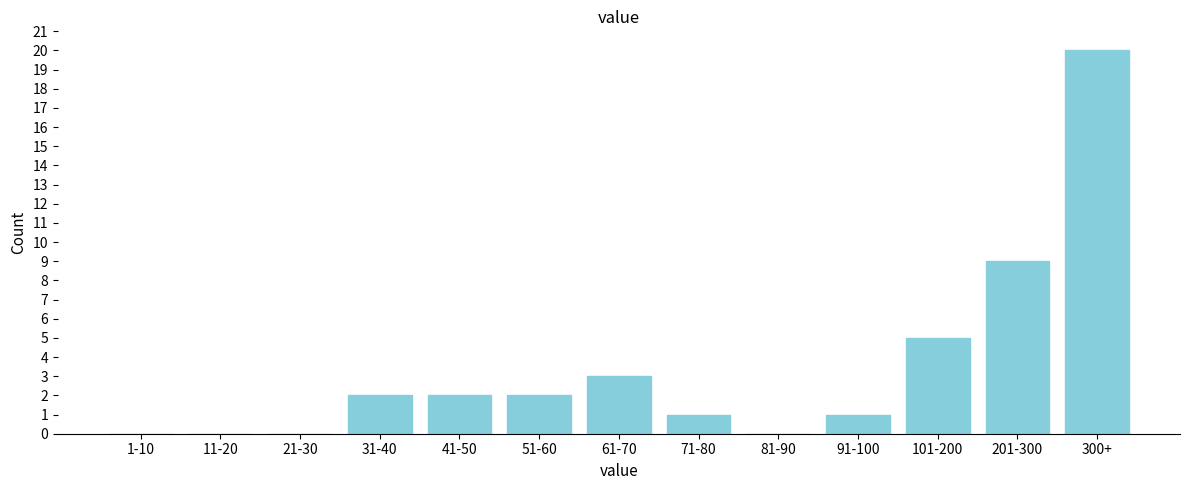

Reading left to right, list all the values displayed in this chart.

1-10=0	11-20=0	21-30=0	31-40=2	41-50=2	51-60=2	61-70=3	71-80=1	81-90=0	91-100=1	101-200=5	201-300=9	300+=20